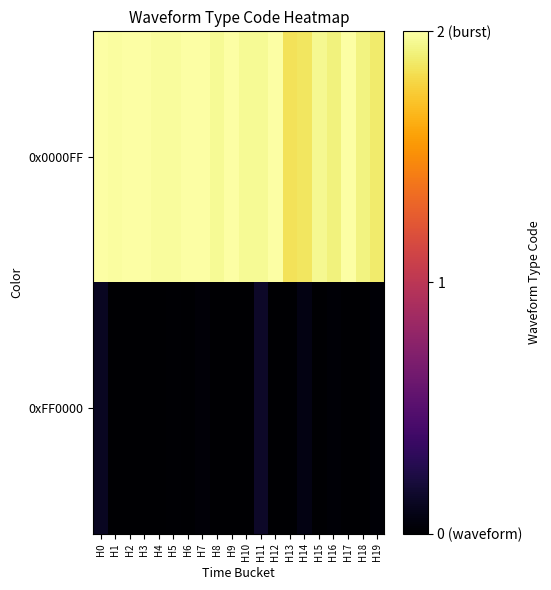

Reading right to left, what are all the values shown in this chart?

0x0000FF: H19=1.9	H18=1.9	H17=2.0	H16=1.9	H15=2.0	H14=1.9	H13=1.8	H12=2.0	H11=2.0	H10=2.0	H9=2.0	H8=2.0	H7=2.0	H6=2.0	H5=2.0	H4=2.0	H3=2.0	H2=2.0	H1=2.0	H0=2.0
0xFF0000: H19=0.0	H18=0.0	H17=0.0	H16=0.0	H15=0.0	H14=0.1	H13=0.0	H12=0.0	H11=0.1	H10=0.0	H9=0.0	H8=0.0	H7=0.0	H6=0.0	H5=0.0	H4=0.0	H3=0.0	H2=0.0	H1=0.0	H0=0.1